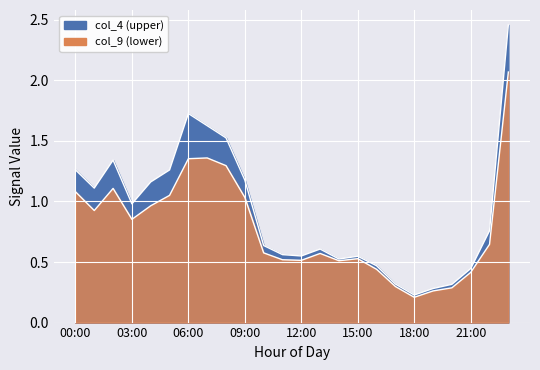

The col_5 series shows 0.6 at 08:00. True or false?

False